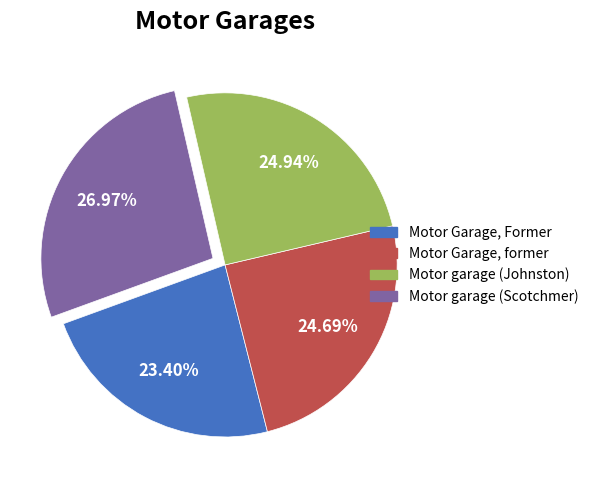

How many segments does this pie chart have?

4